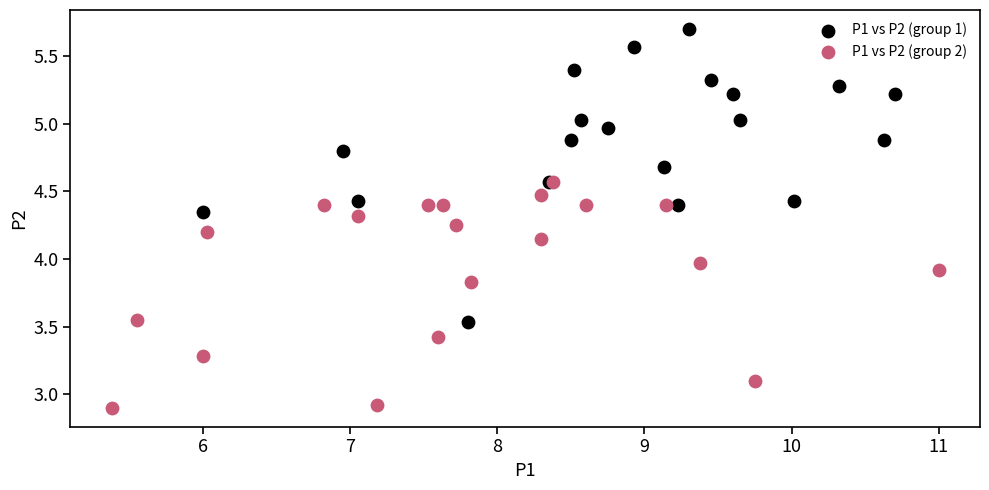

Which series contains the lowest Y value?

P1 vs P2 (group 2)